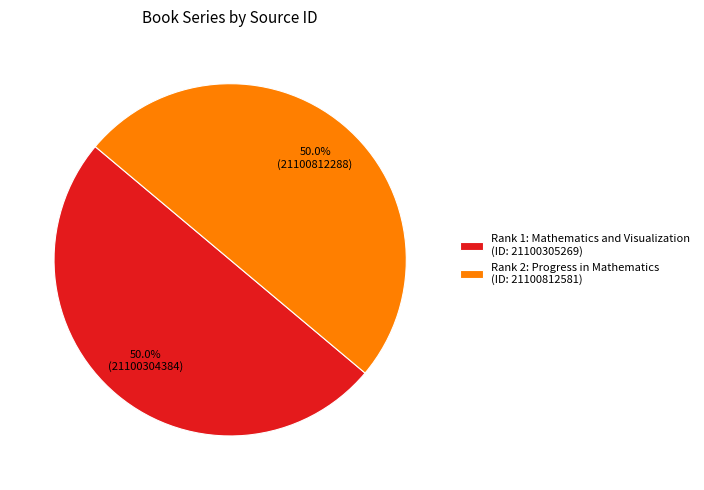

Approximately how many times larger is the value at Rank 1: Mathematics and Visualization compared to Rank 2: Progress in Mathematics?

1.0